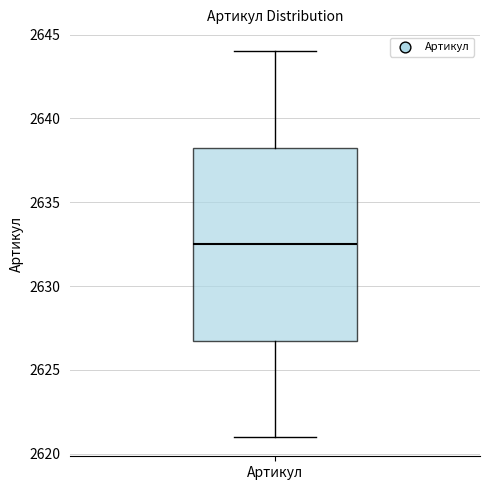

Where does the upper whisker of the box for Артикул end on the y-axis? The values are not printed on the chart, so give them approximately, as read against the axis.

2644.0